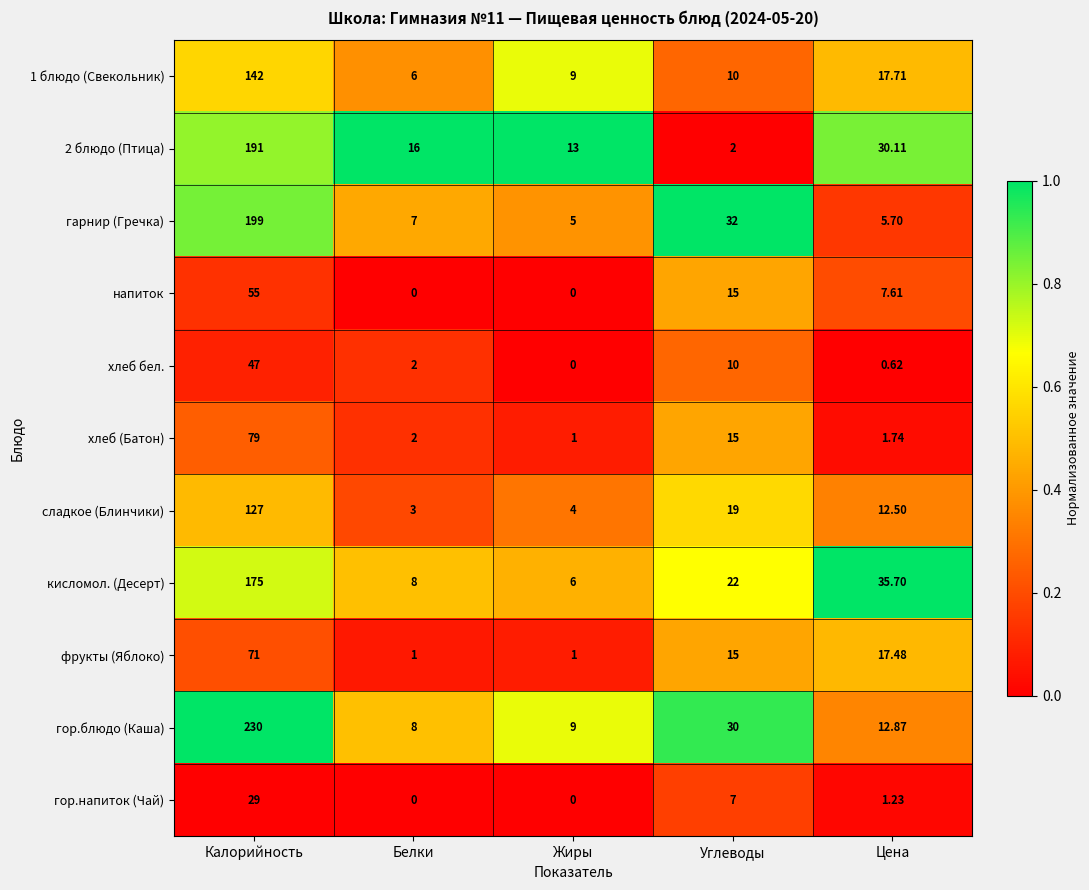

At which category is the sum across all series the highest?

Калорийность